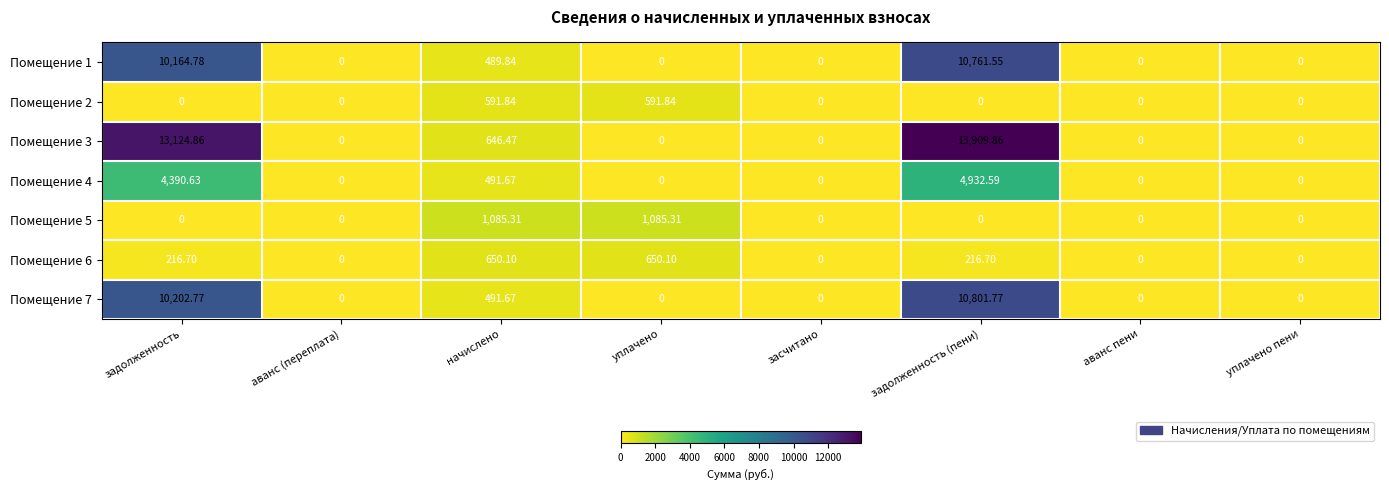

At how many categories does at least one series exceed 13289?

1